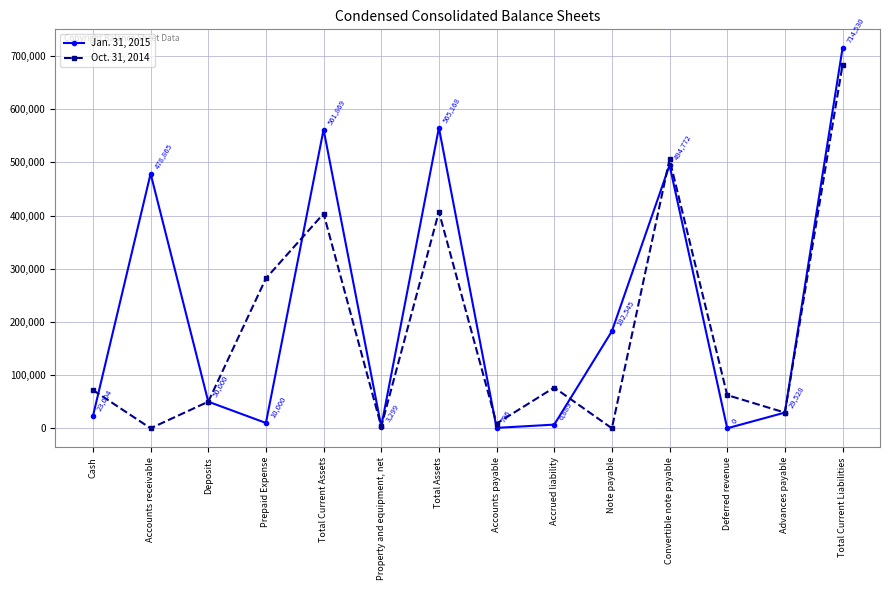

What position from the right is Deferred revenue?

3